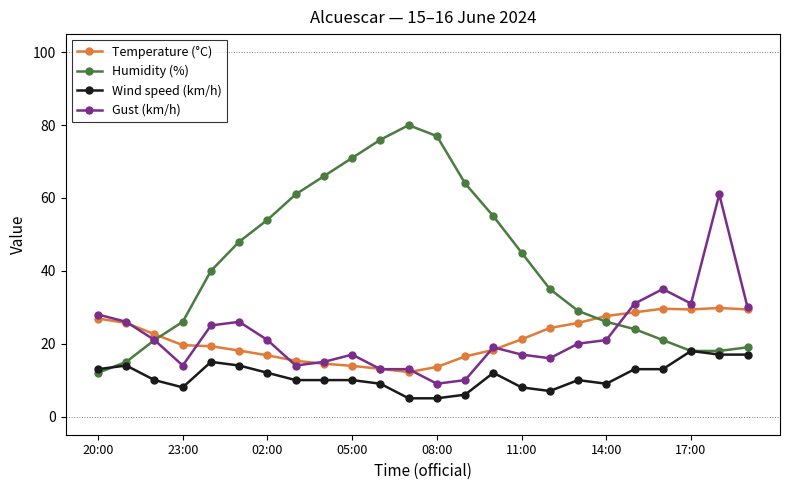

True or false: Gust (km/h) has more than 1 points higher than both neighbors.

True